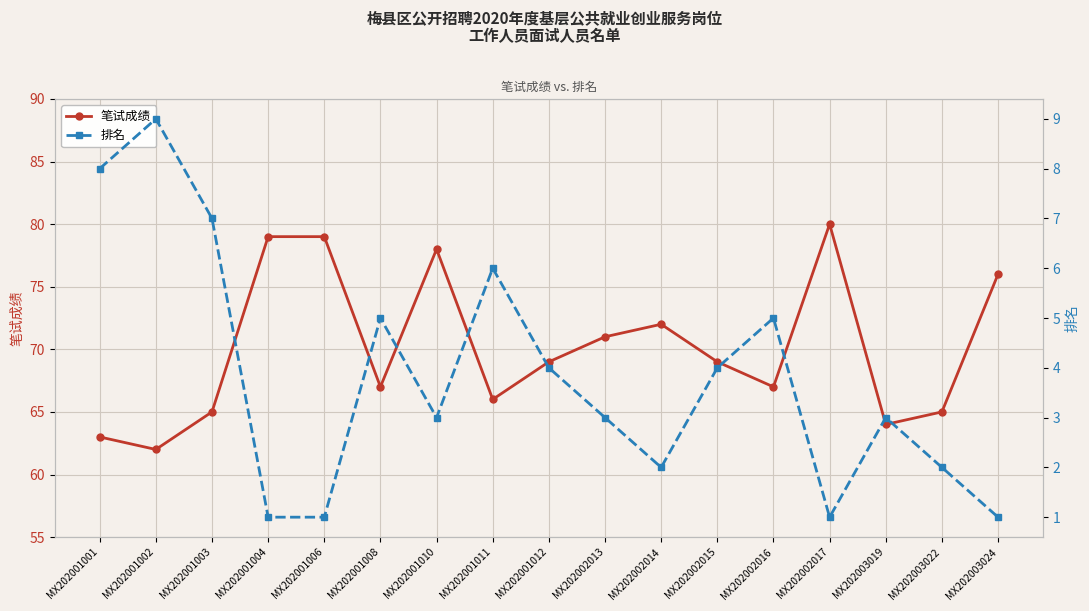

At MX202002013, list the series in order from smallest to largest.

排名, 笔试成绩